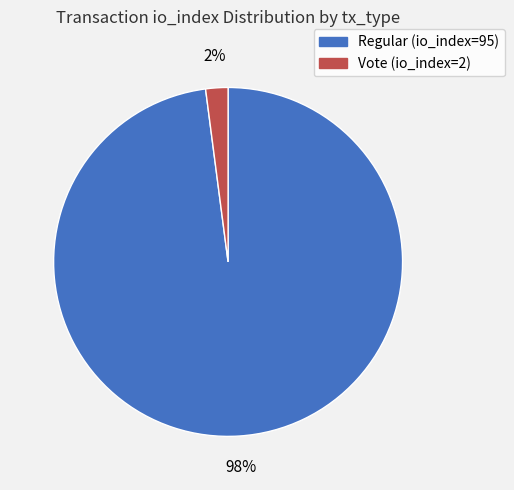

What is the smallest slice in the pie chart?

Vote (io_index=2)